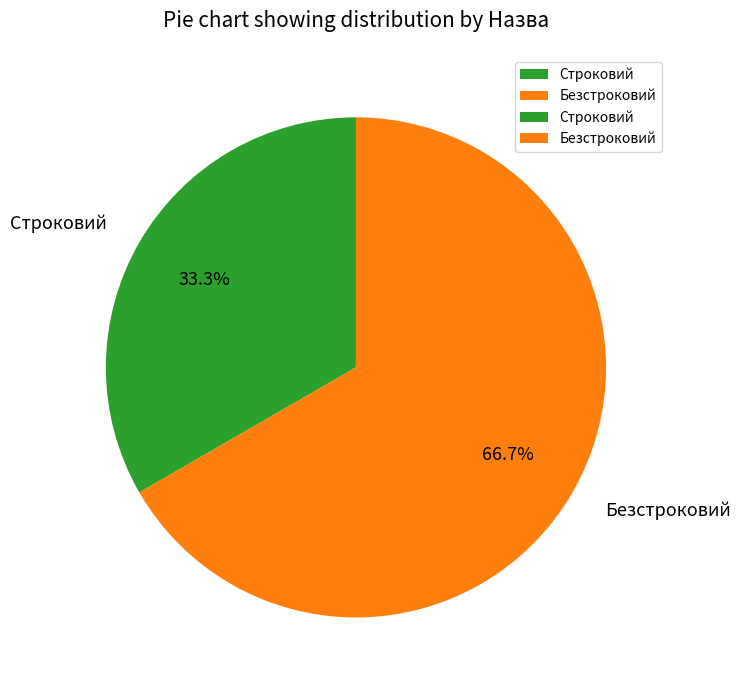

Which slice represents more than half of the pie?

Безстроковий